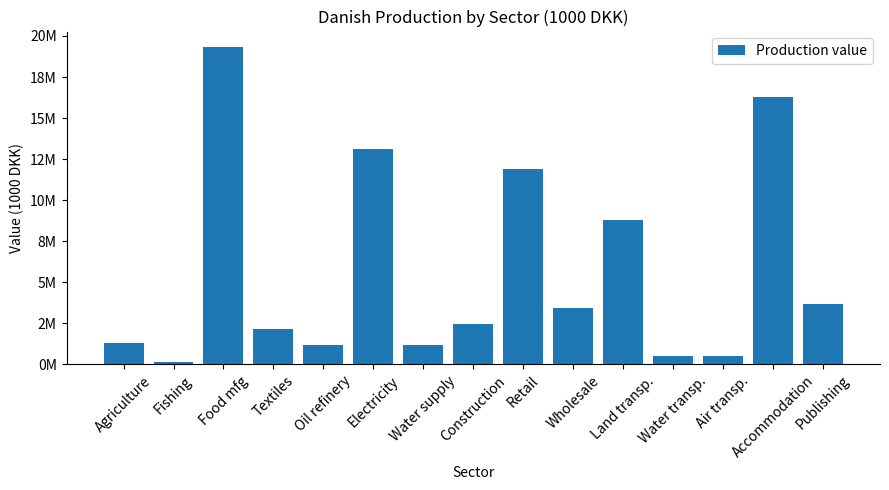

How many values are below 2472346?

7